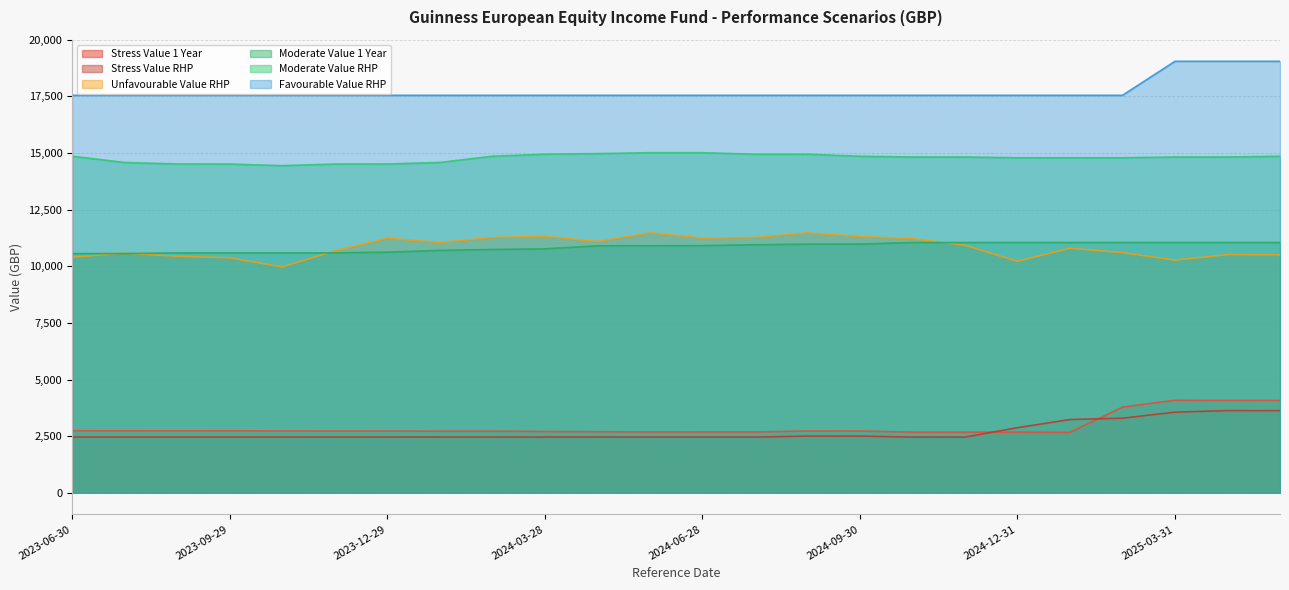

What position from the right is 2023-06-30?

24